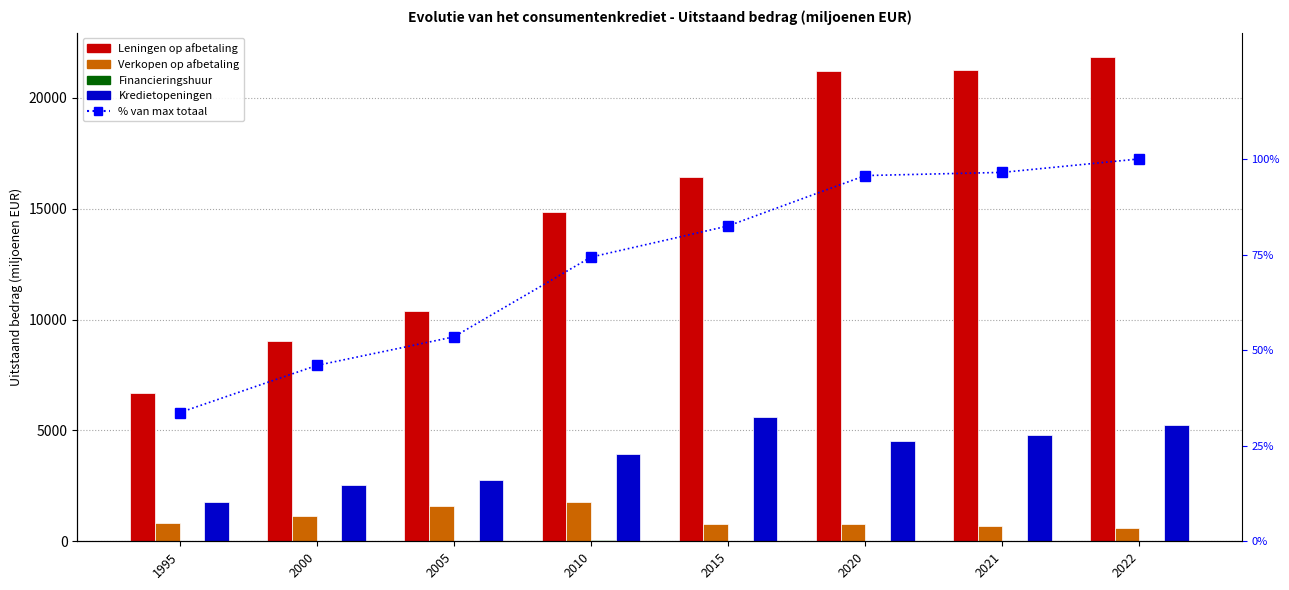

Count the number of data series in this chart.

5